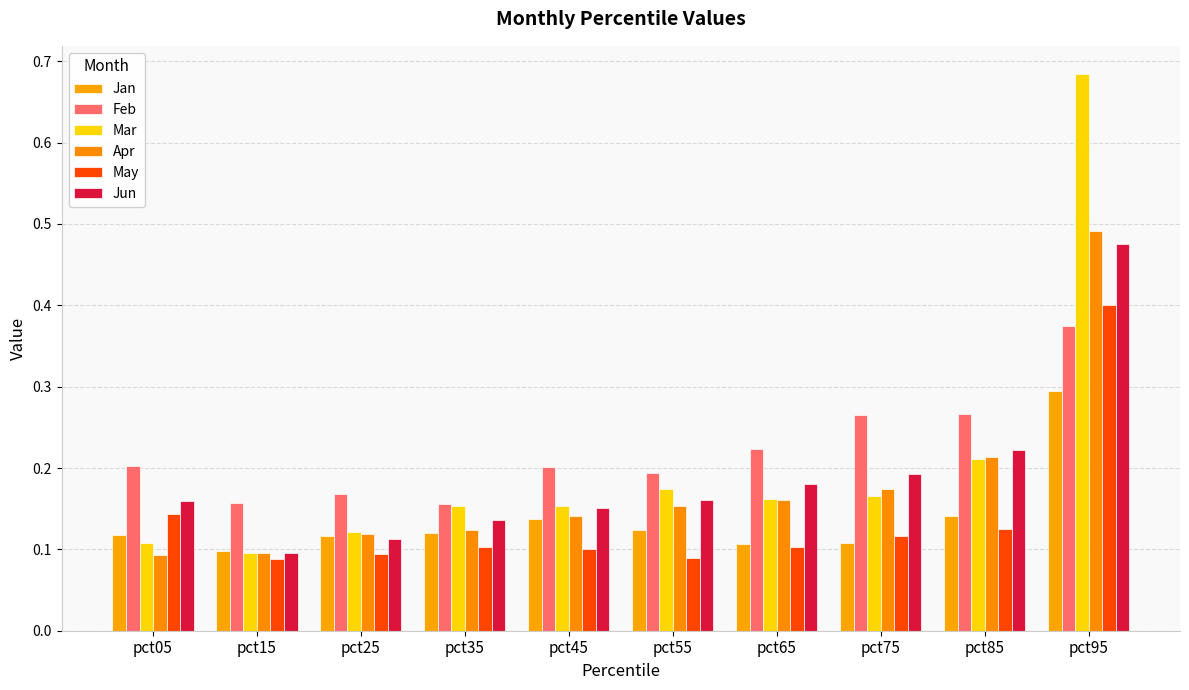

Which series has the widest spread of values?

Mar